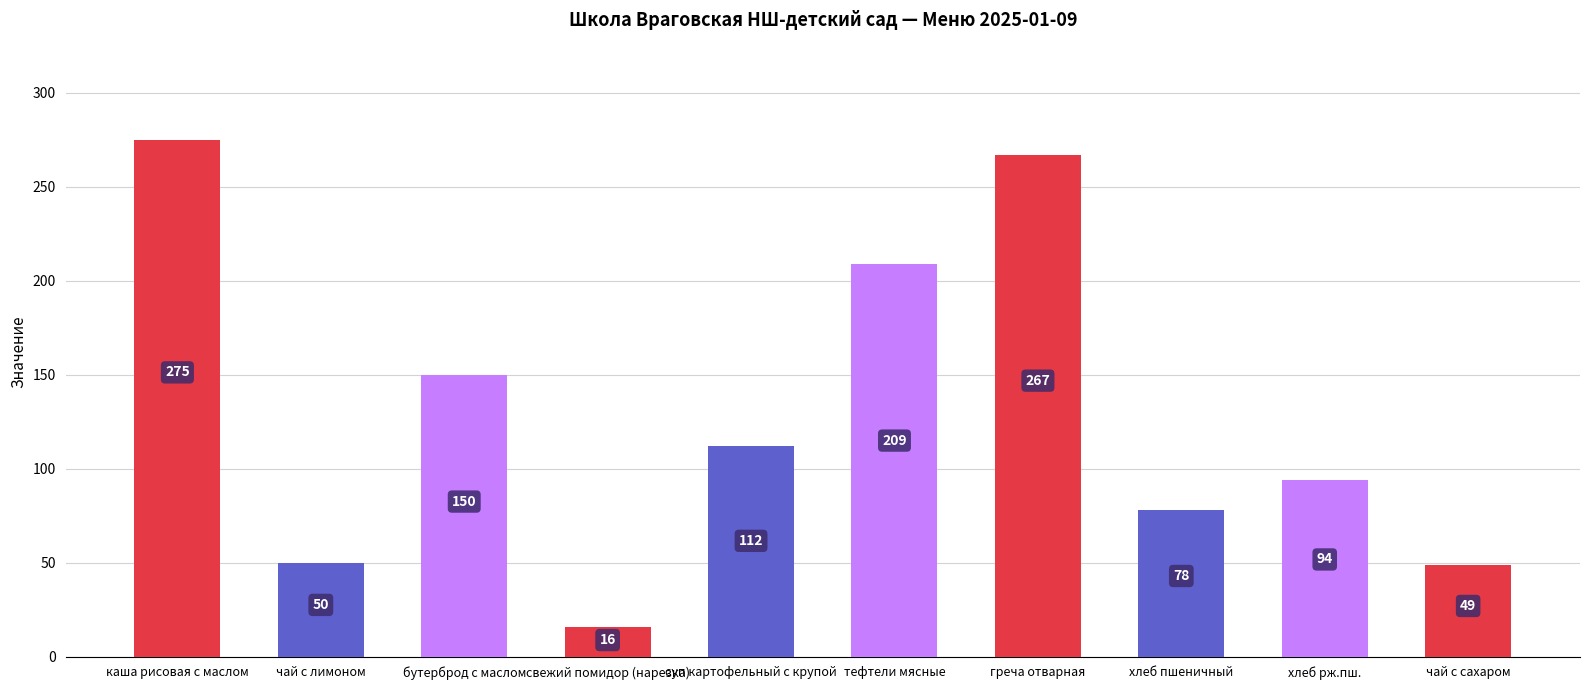

True or false: the data shows 37 at хлеб пшеничный.

False